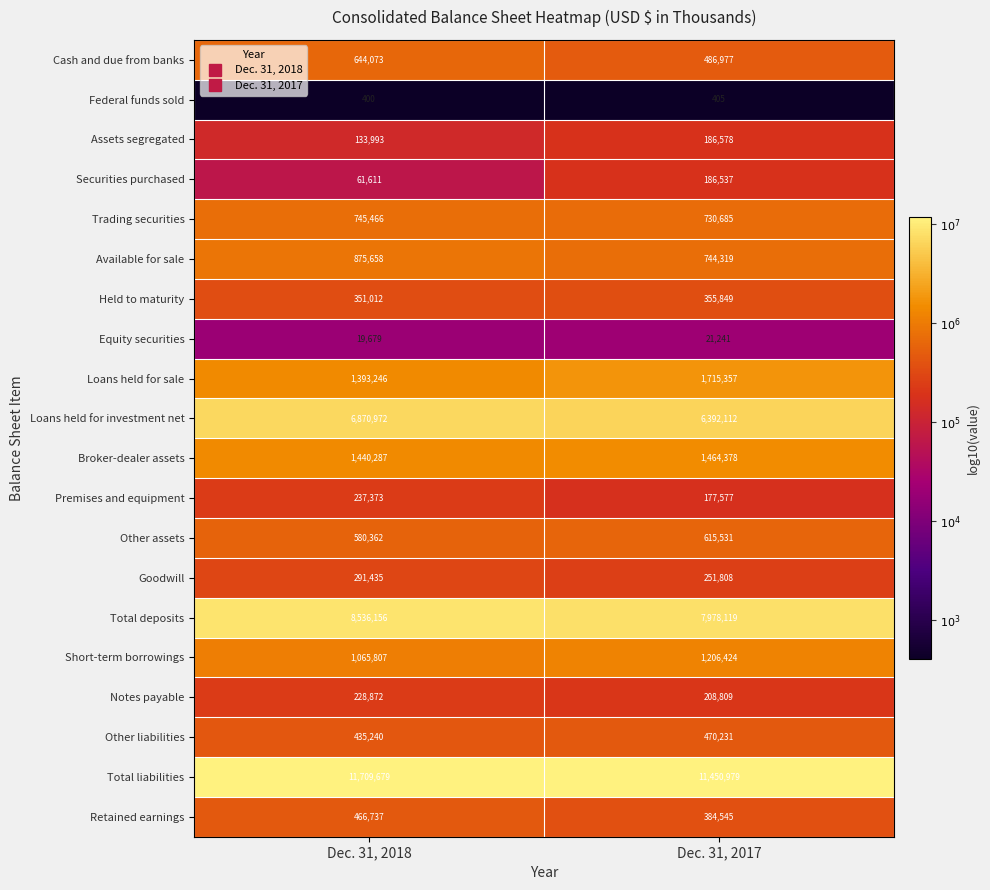

Which series has the largest total across all categories?

Total liabilities